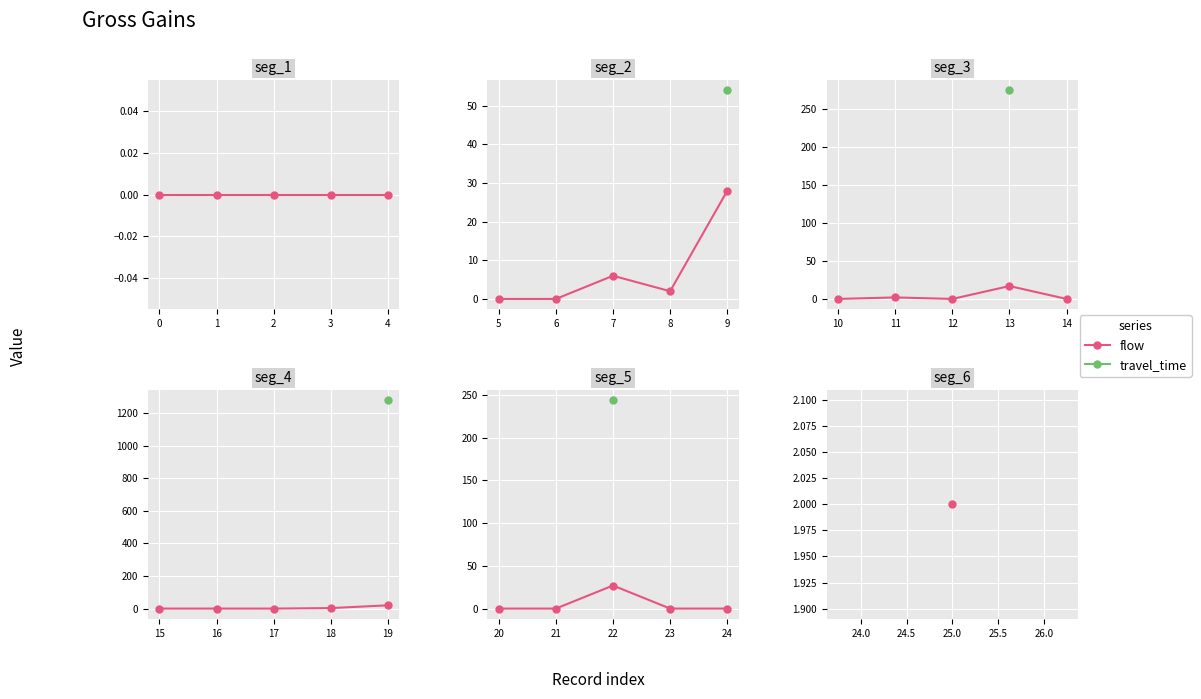

Is it true that travel_time equals 335.7 at 22?

False